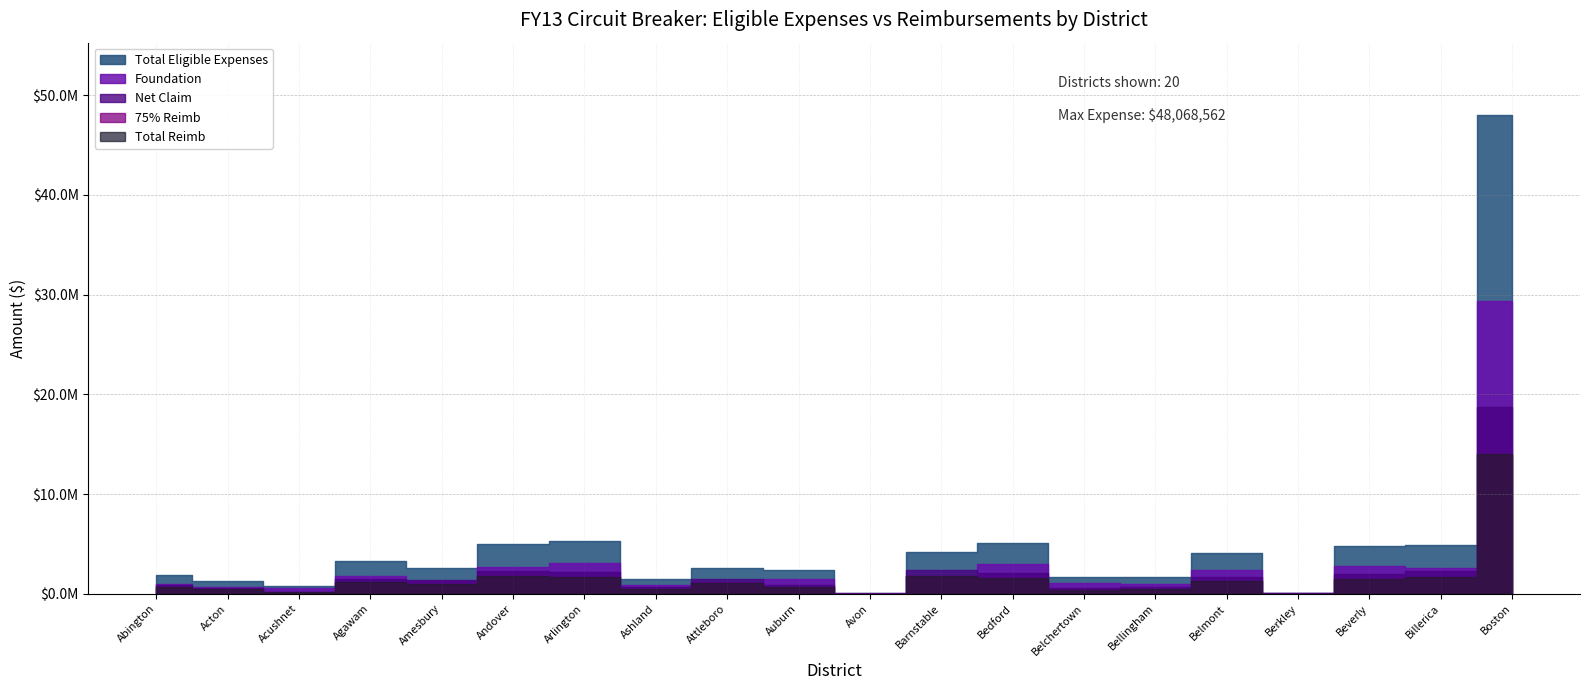

At which category is the sum across all series the highest?

Boston